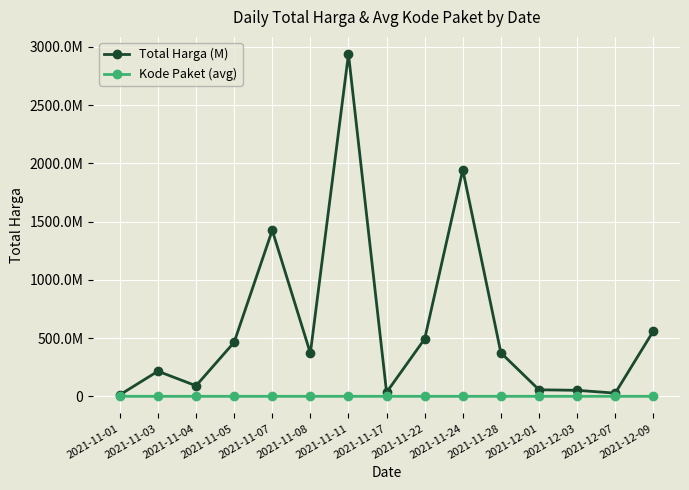

Which series has the largest range (max minus min)?

Total Harga (M)